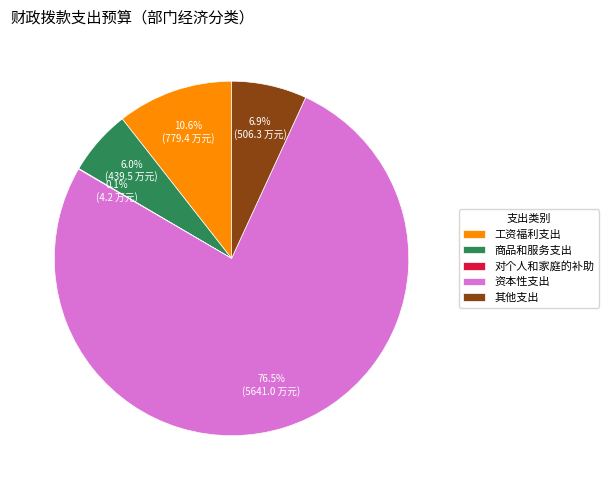

Does 其他支出 account for over 50% of the chart?

No